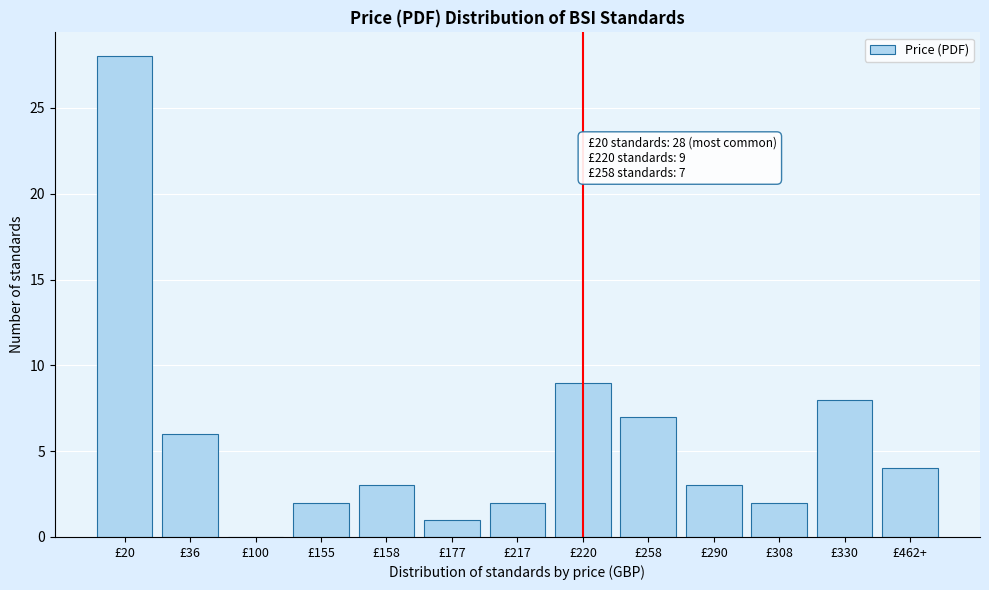

Reading right to left, transcribe all the data shown in this chart.

£462+=4	£330=8	£308=2	£290=3	£258=7	£220=9	£217=2	£177=1	£158=3	£155=2	£100=0	£36=6	£20=28